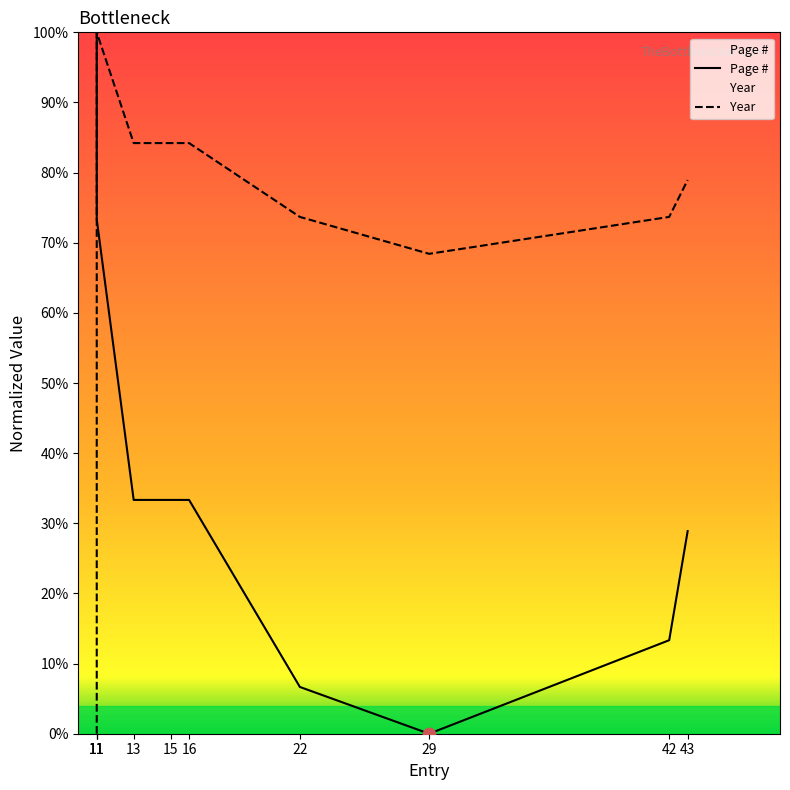

What is the change in value from 11 to 11?

+100.0